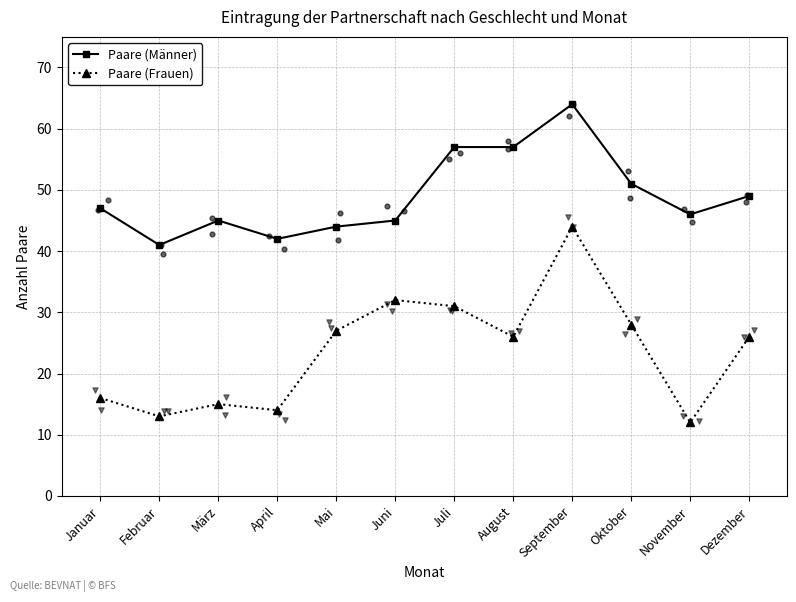

Which series reaches the minimum Y coordinate?

Paare (Frauen)